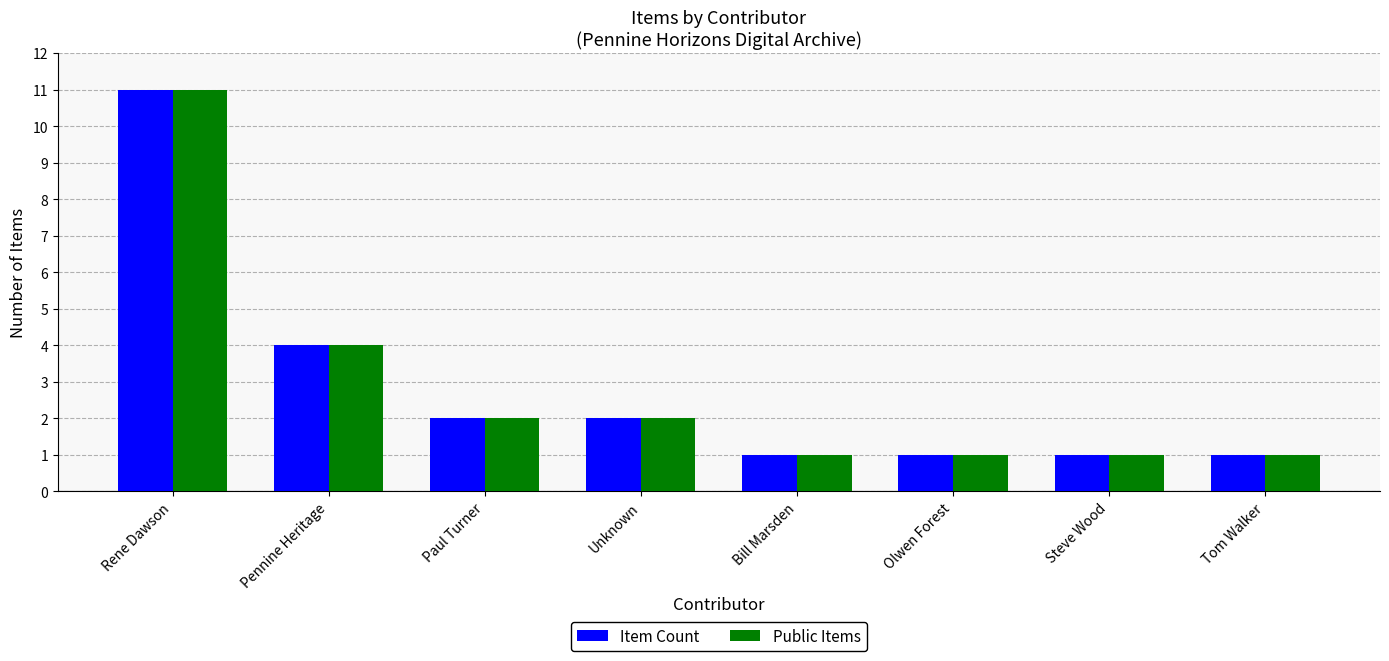

What is the label of the 4th bar from the right?

Bill Marsden